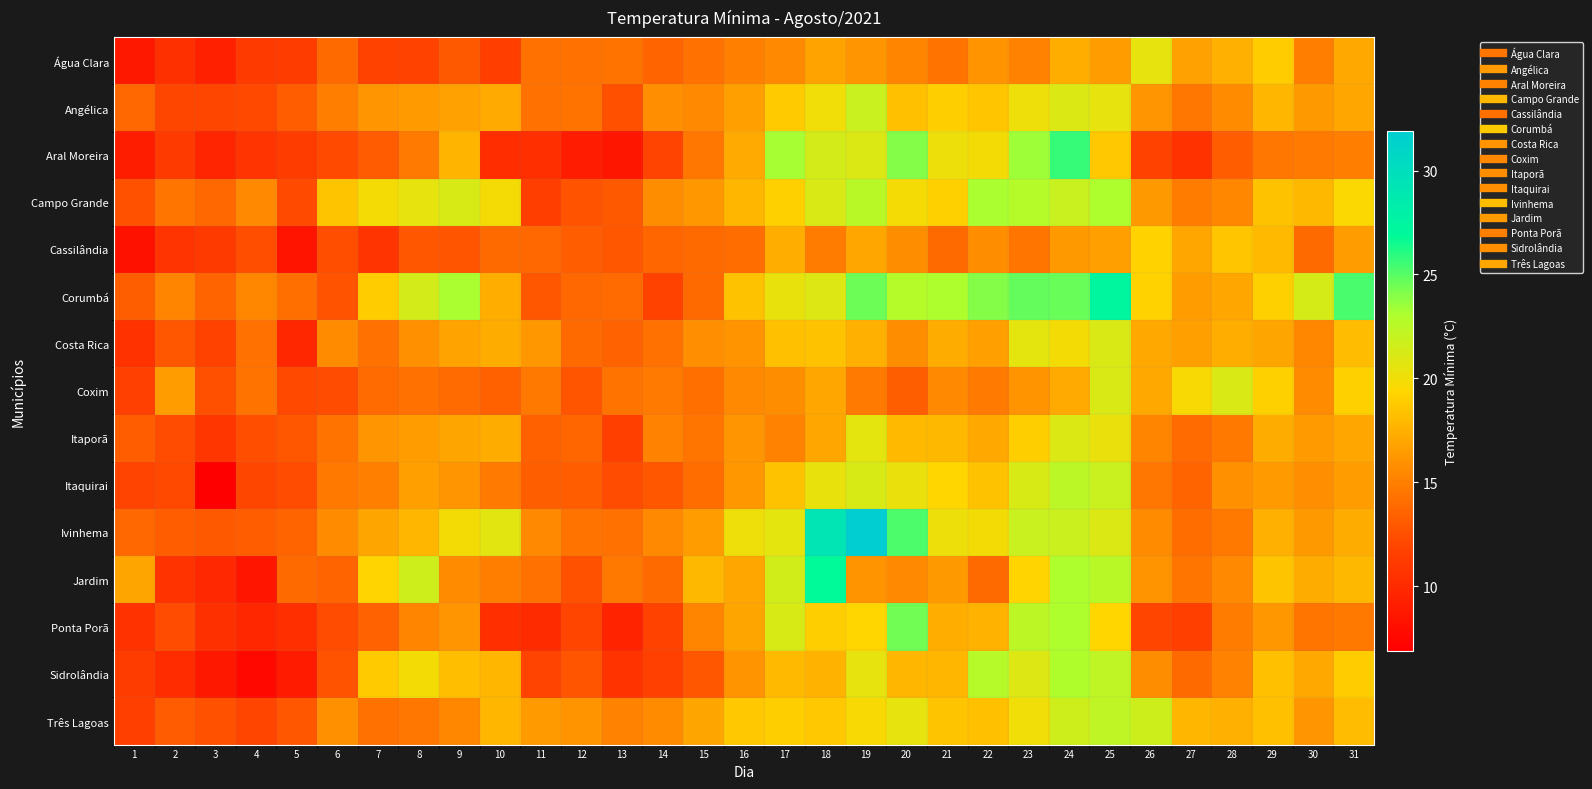

At which category is the sum across all series the highest?

24